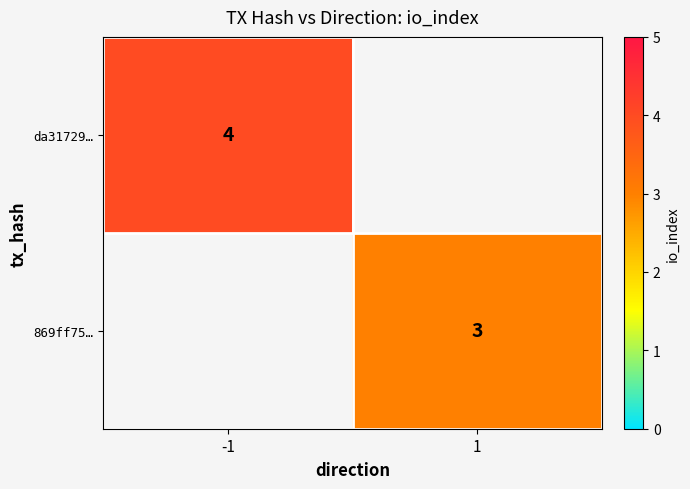

The 869ff75… series shows 5.1 at 1. True or false?

False